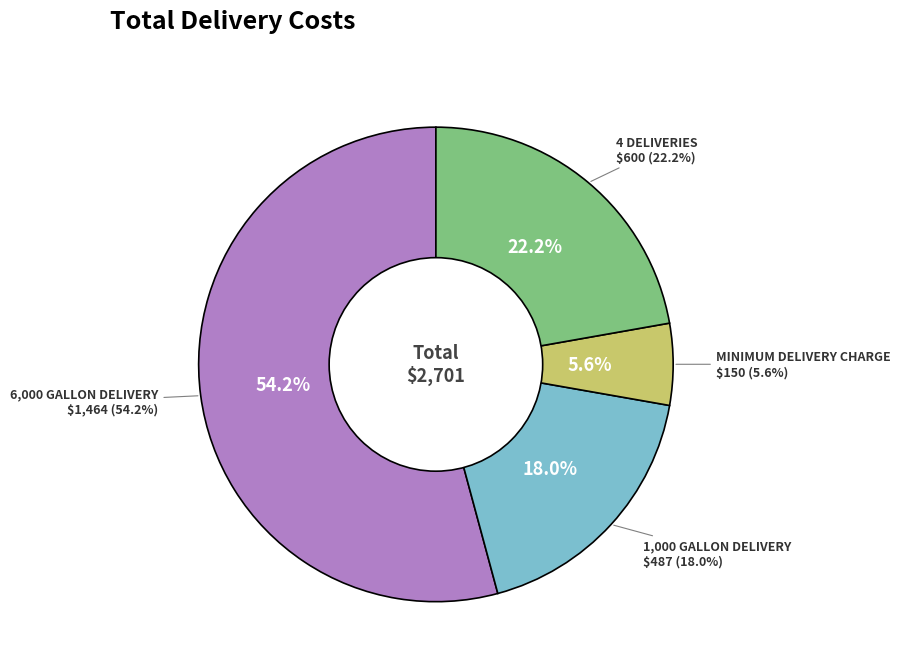

Count the number of slices in the pie.

4